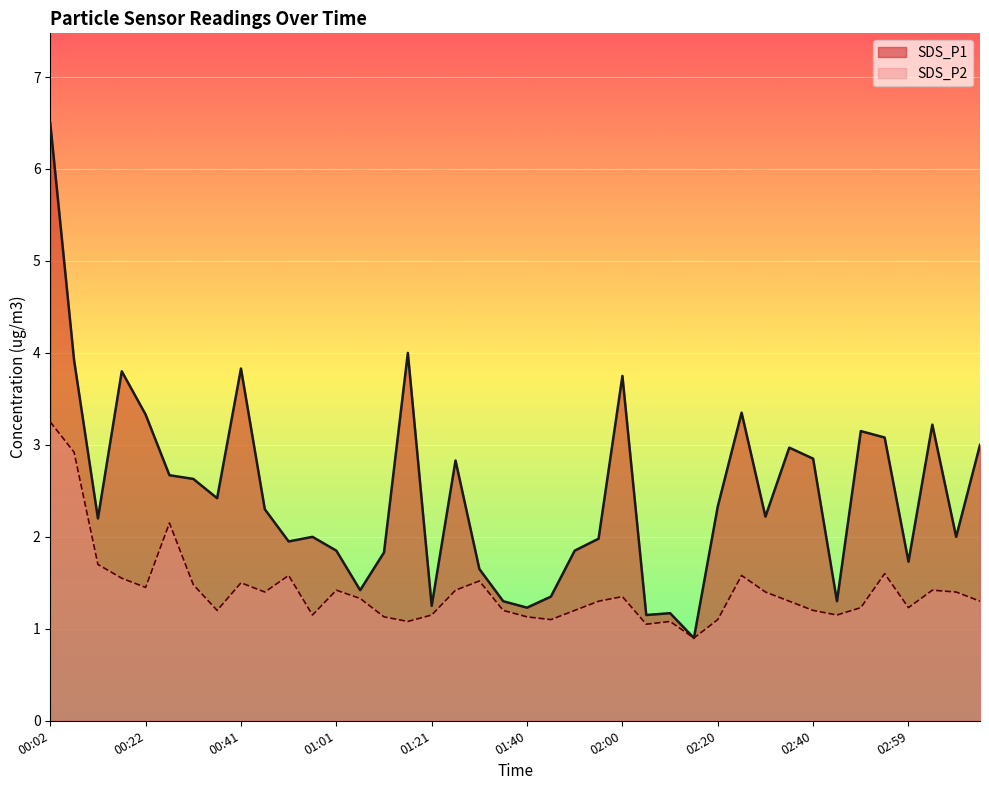

Does the chart display data point markers on the line(s)?

No